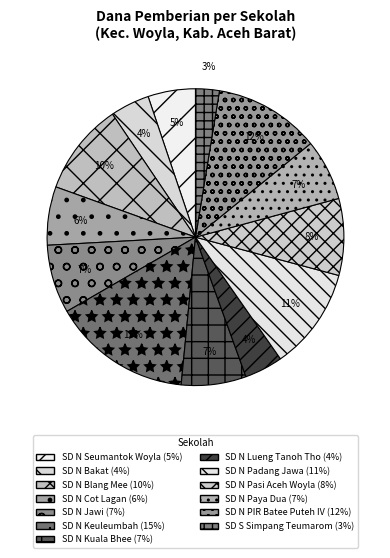

How many segments does this pie chart have?

13